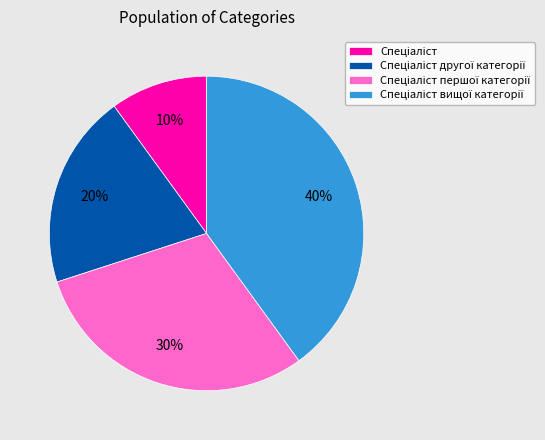

To the nearest percent, what is the difference between the largest and smallest slice percentages?

30%